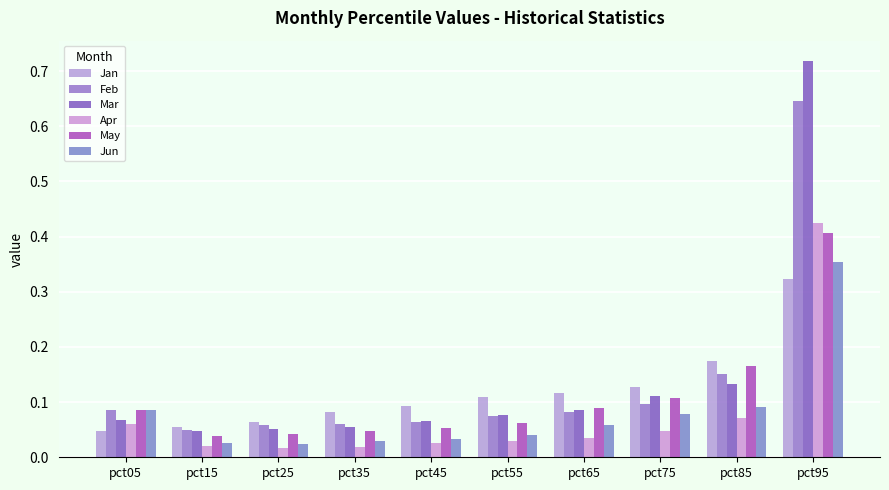

What is the greatest value displayed?

0.7